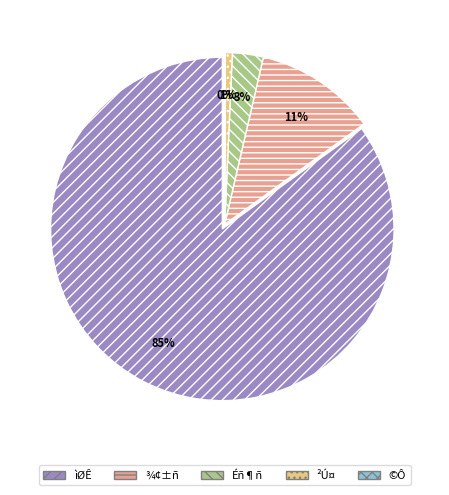

To the nearest percent, what is the difference between the largest and smallest slice percentages?

85%